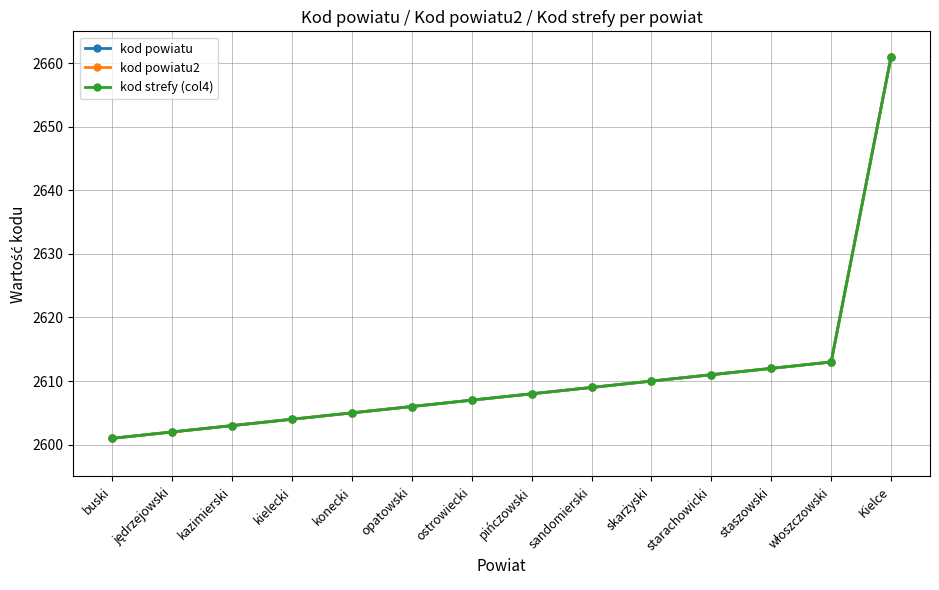

The value of kod powiatu2 at skarżyski is 2610. True or false?

True